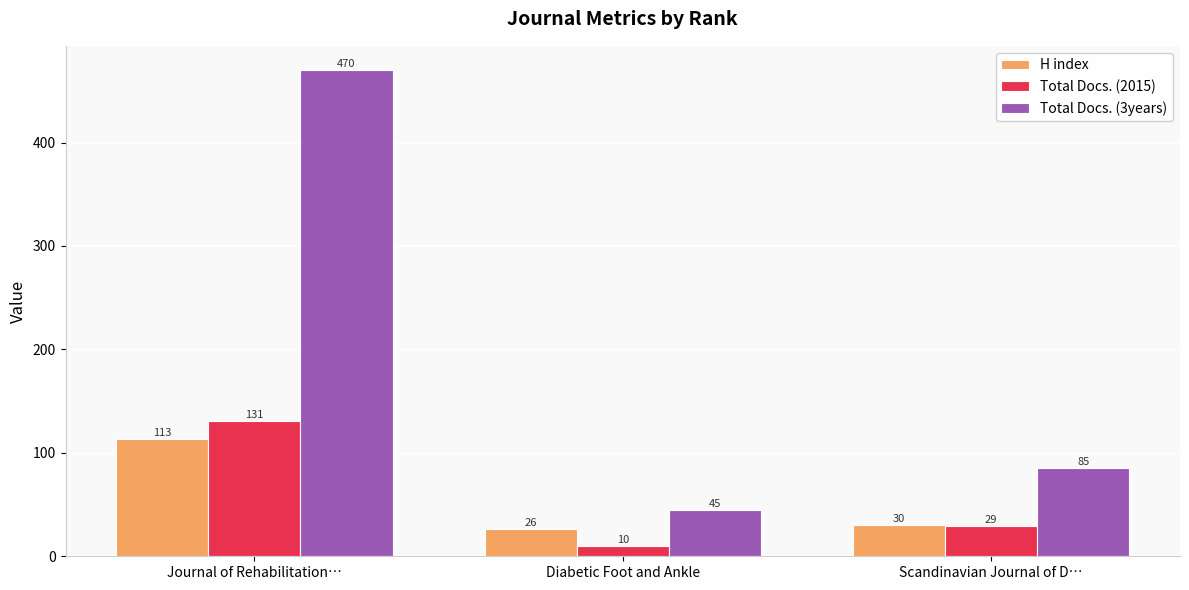

Which series has the largest range (max minus min)?

Total Docs. (3years)